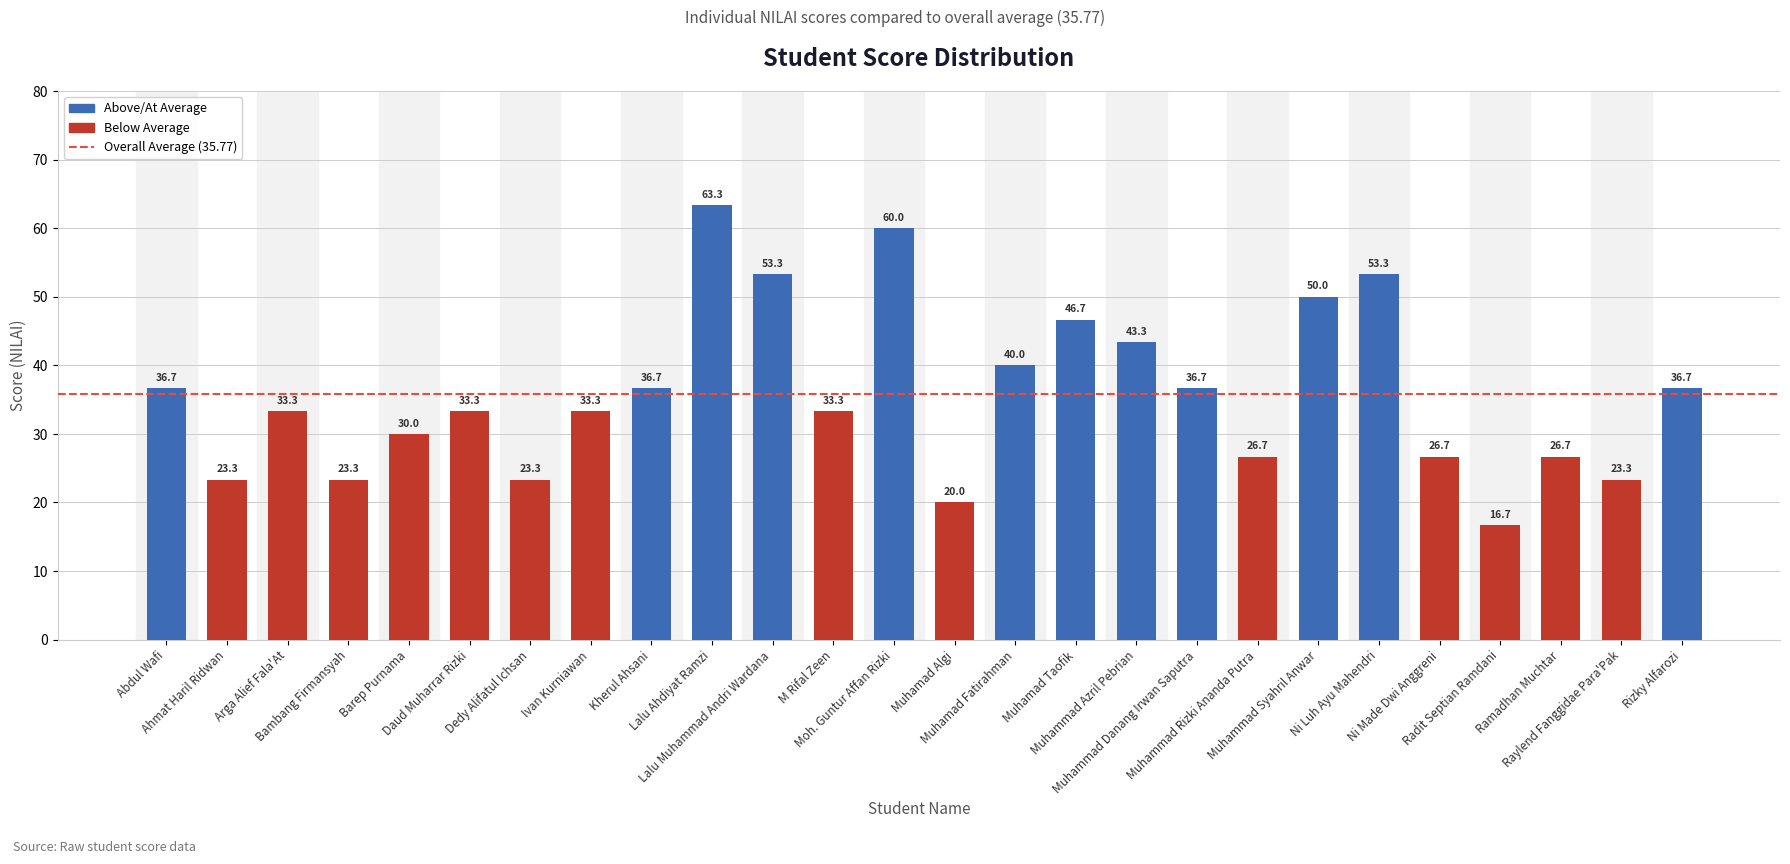

The value at Abdul Wafi is 36.7. True or false?

True